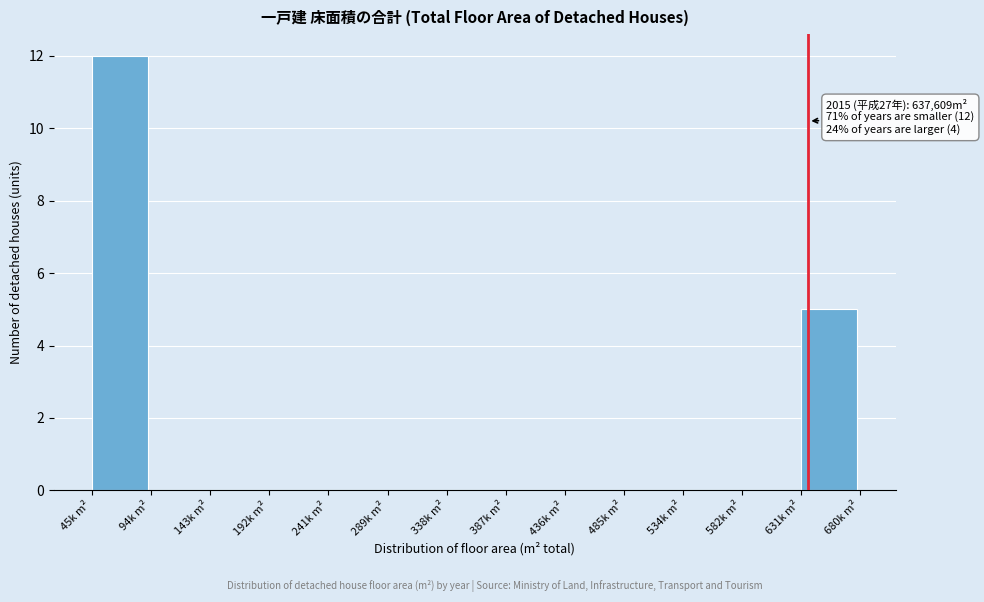

Reading right to left, list all the values displayed in this chart.

631k m²=5	582k m²=0	534k m²=0	485k m²=0	436k m²=0	387k m²=0	338k m²=0	289k m²=0	241k m²=0	192k m²=0	143k m²=0	94k m²=0	45k m²=12